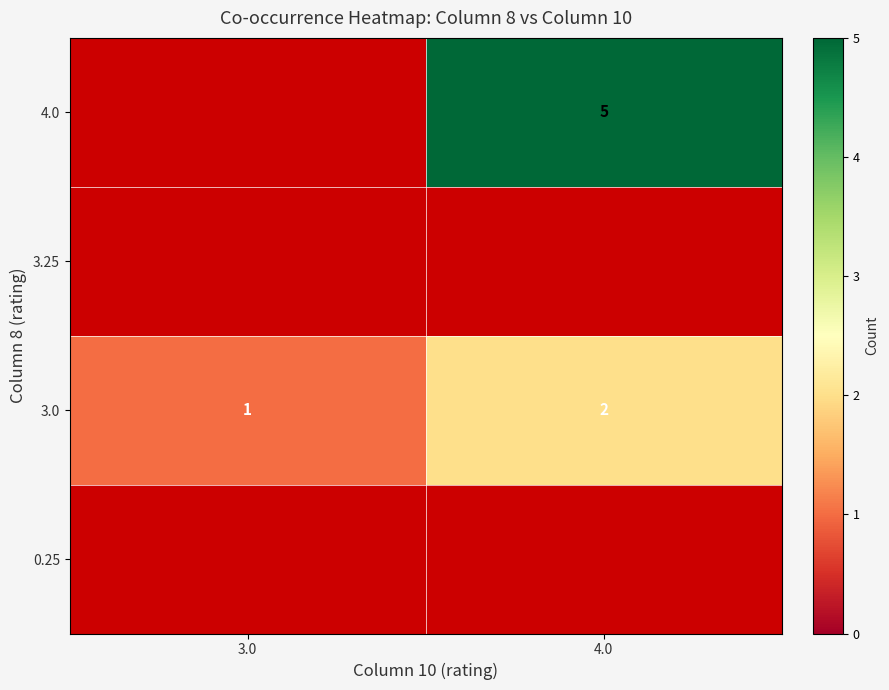

Where is 3.0 nearest to the value 1?

3.0